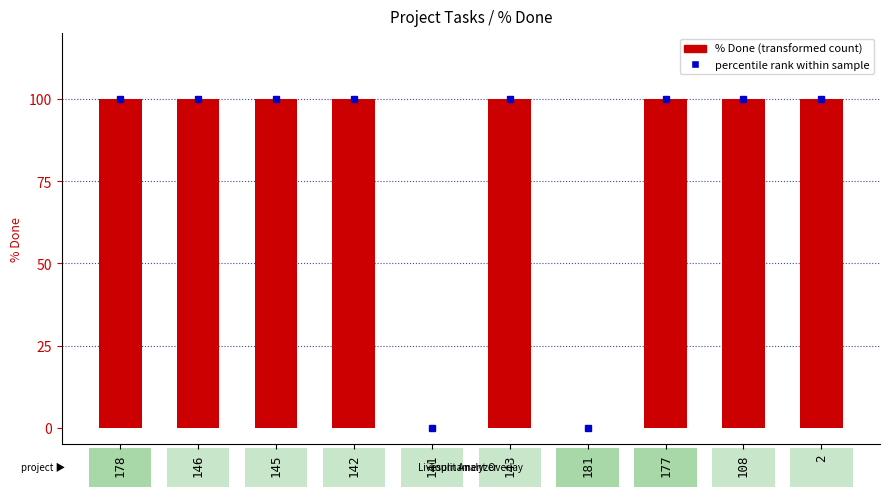

What is the greatest value displayed?

100